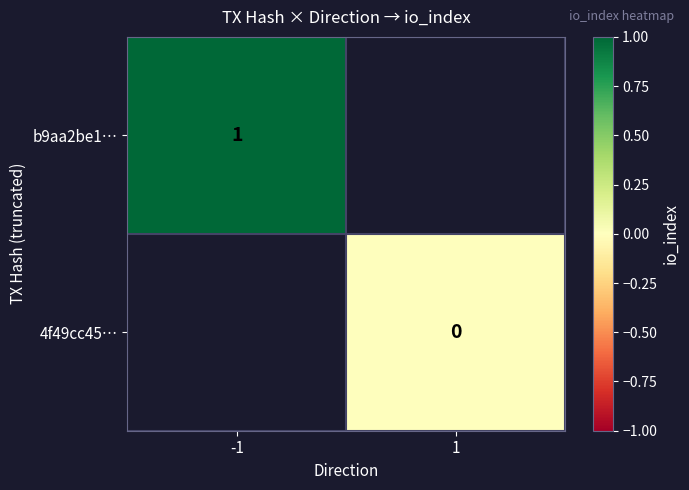

Is it true that b9aa2be1… equals 1.0 at -1?

True